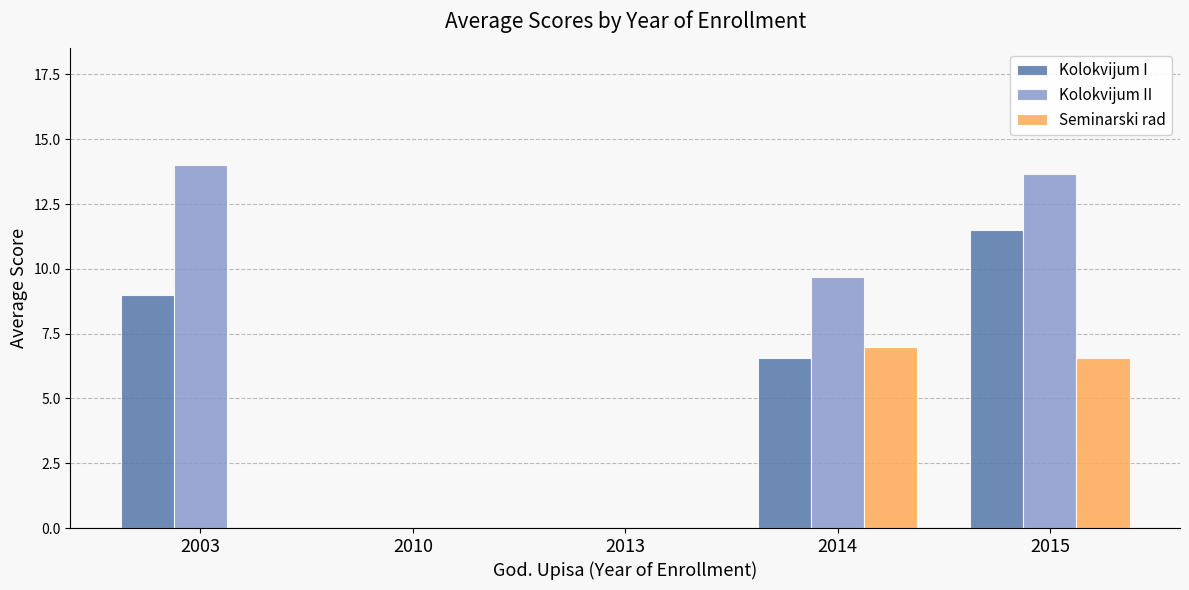

What are all the series names shown in the legend?

Kolokvijum I, Kolokvijum II, Seminarski rad